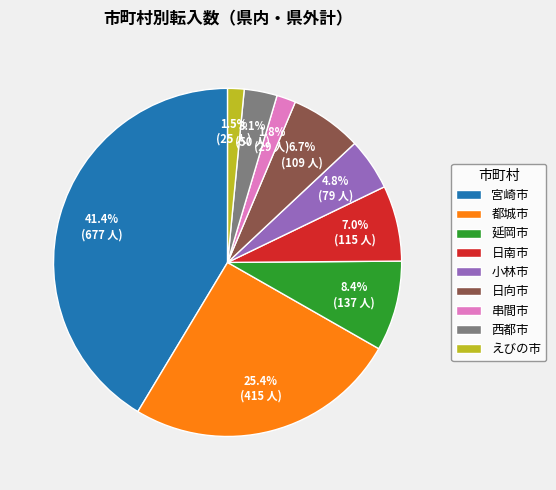

Does 串間市 account for over 50% of the chart?

No